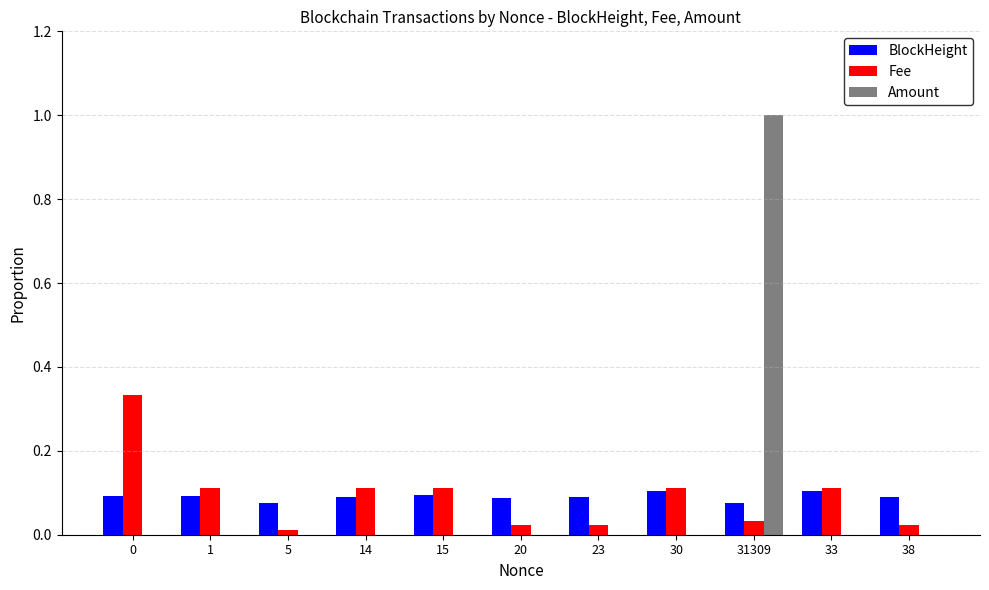

Is the value of Amount at 15 greater than the value of Fee at 30?

No